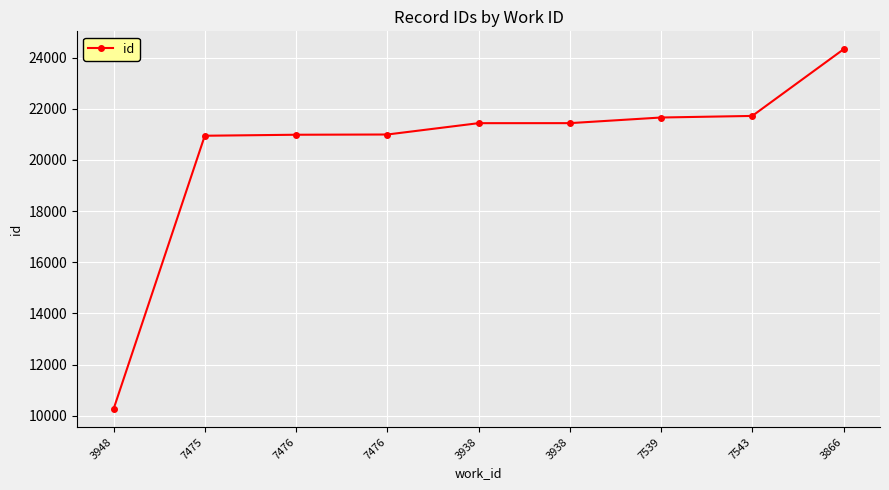

Count the number of categories in the chart.

9